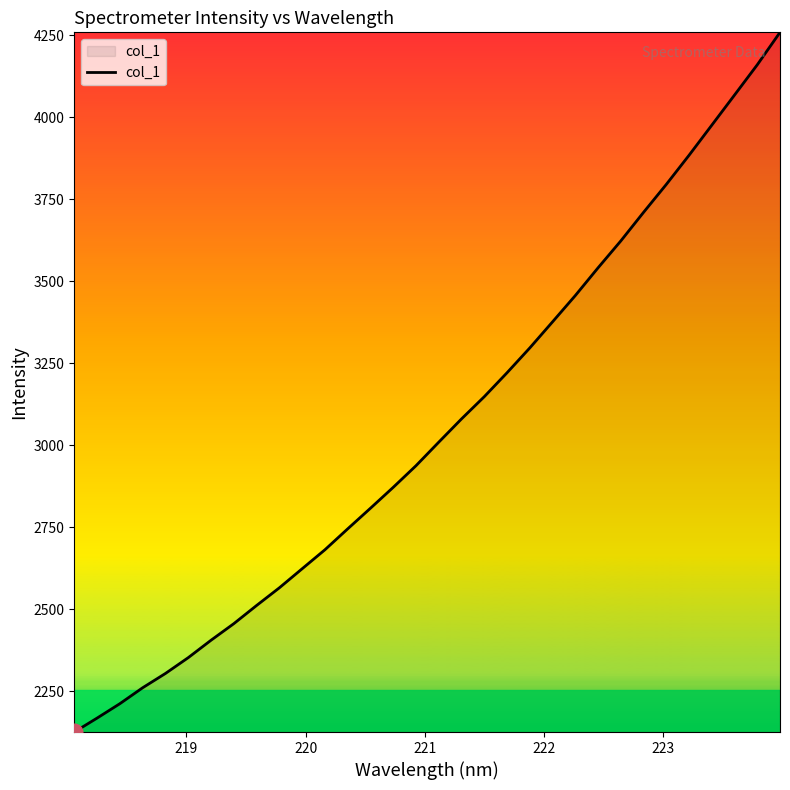

What is the minimum value shown in the chart?

2125.9